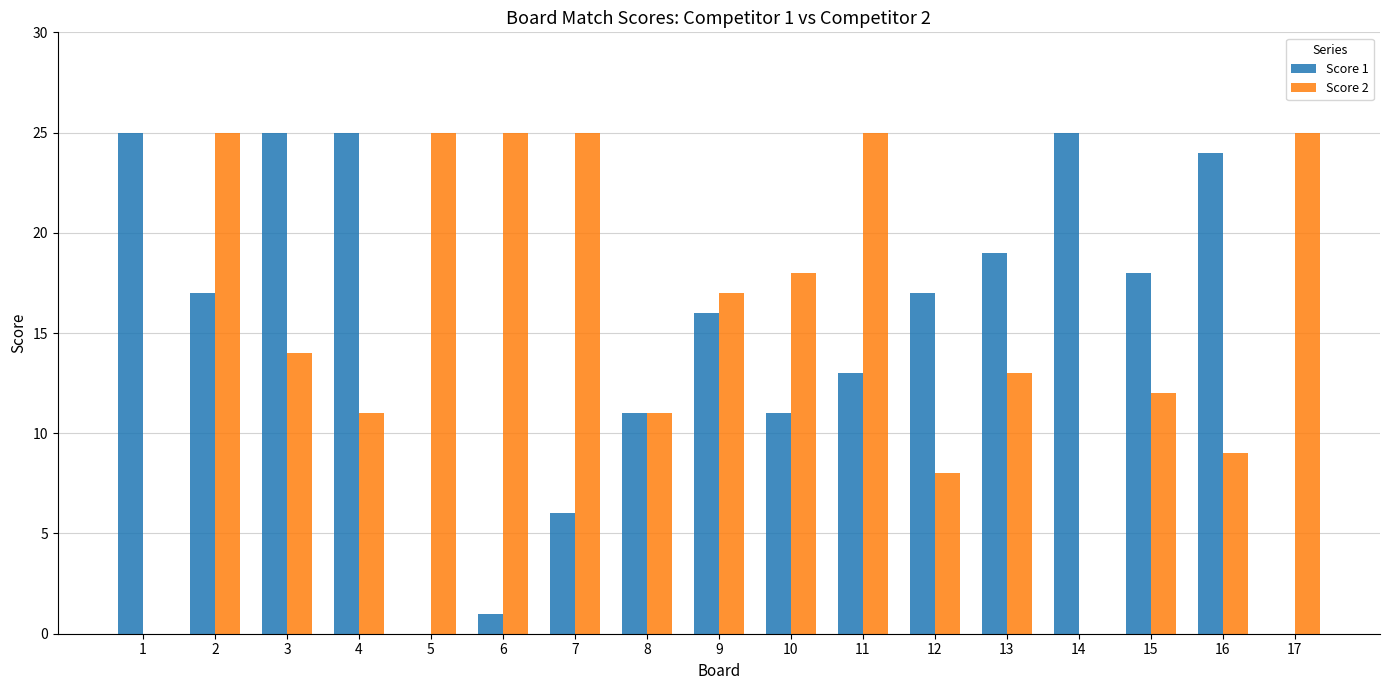

Is the value of Score 2 at 13 greater than the value of Score 1 at 10?

Yes